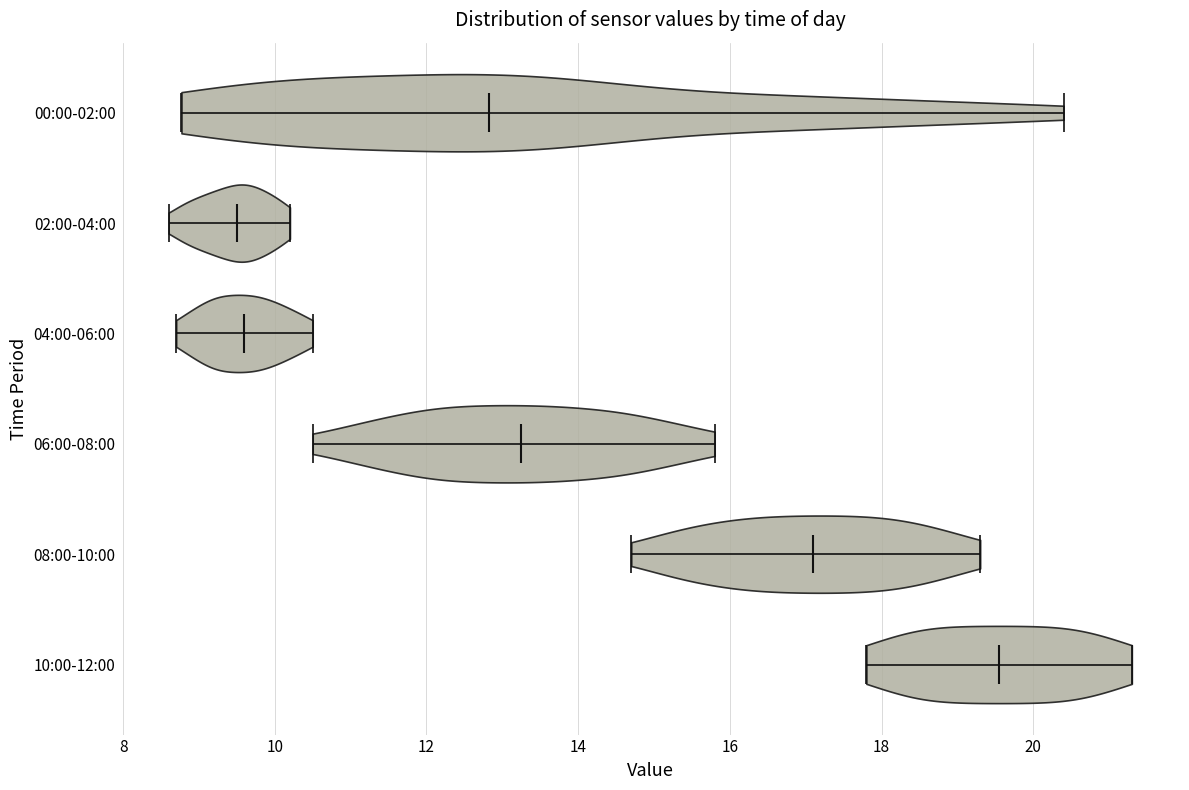

Where does the median line of the violin for 08:00-10:00 sit on the x-axis? The values are not printed on the chart, so give them approximately, as read against the axis.

17.2